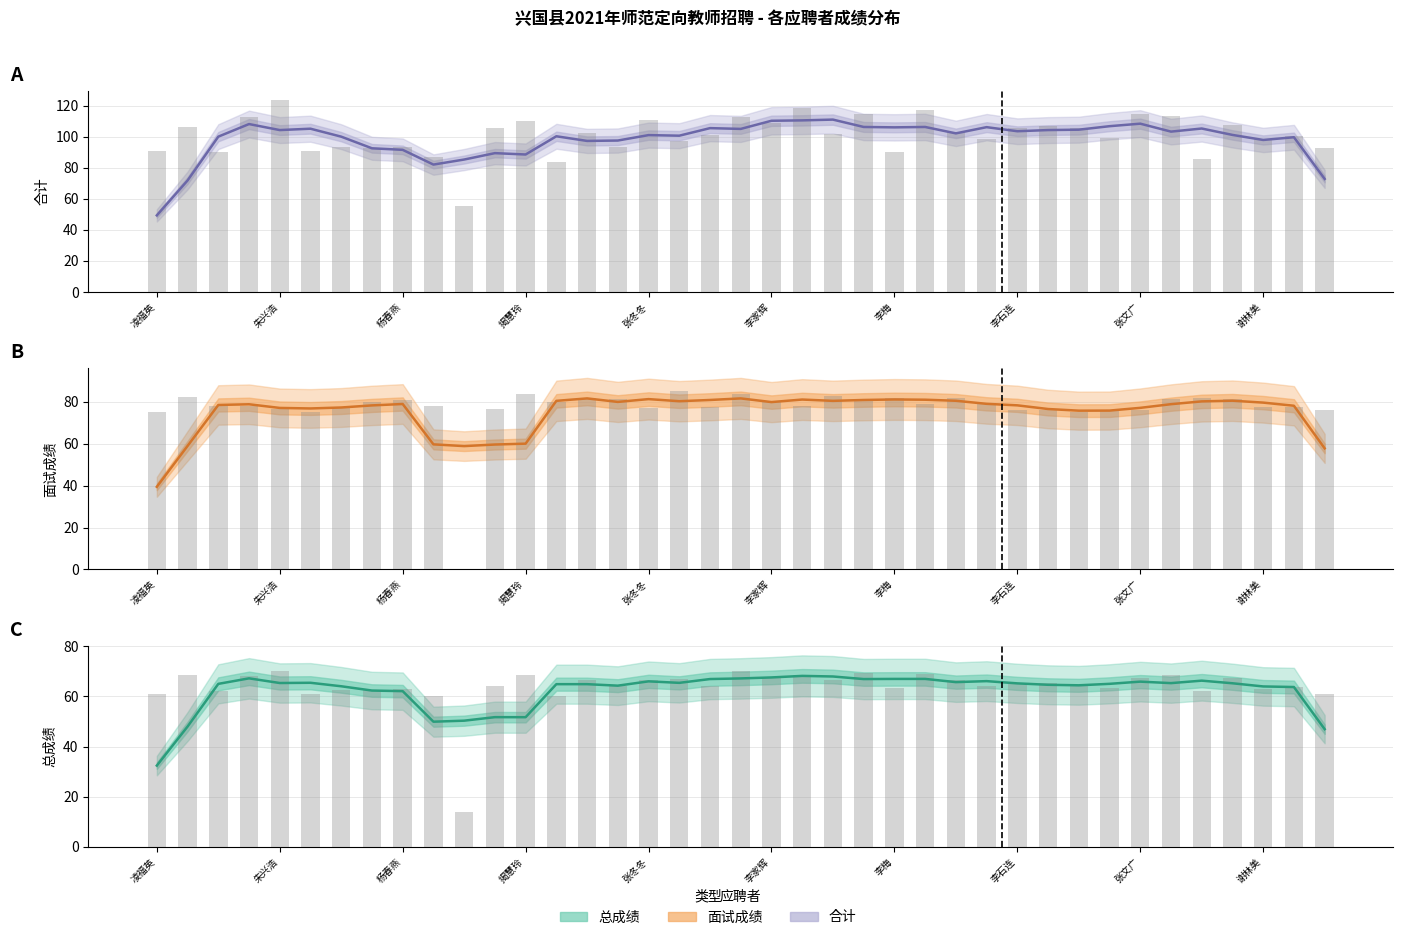

At which label does 总成绩 (原始) first exceed 64?

朱兴浩